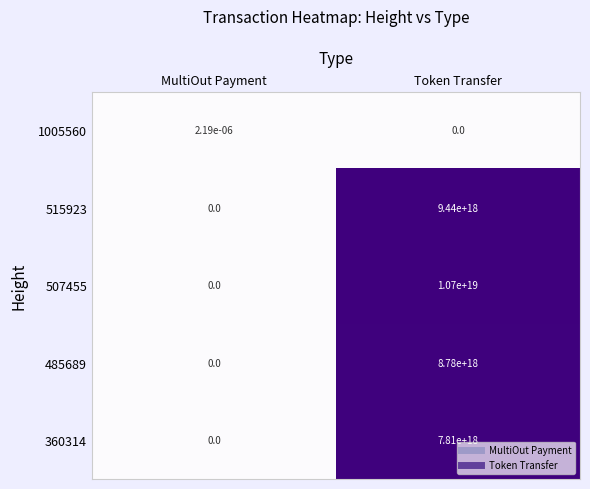

Which category has the highest value across all series?

Token Transfer